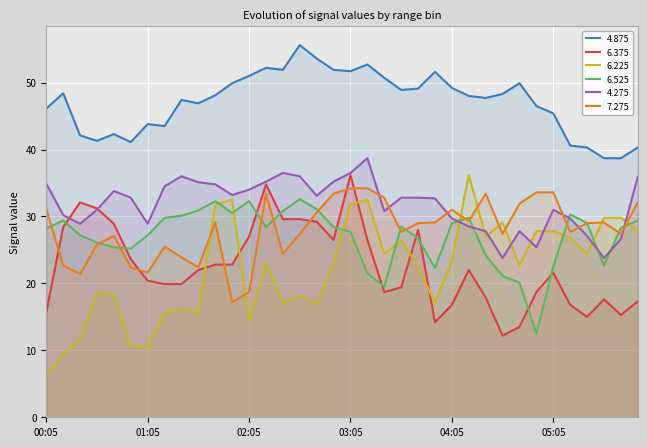

How many times do 6.225 and 6.375 cross each other?

5